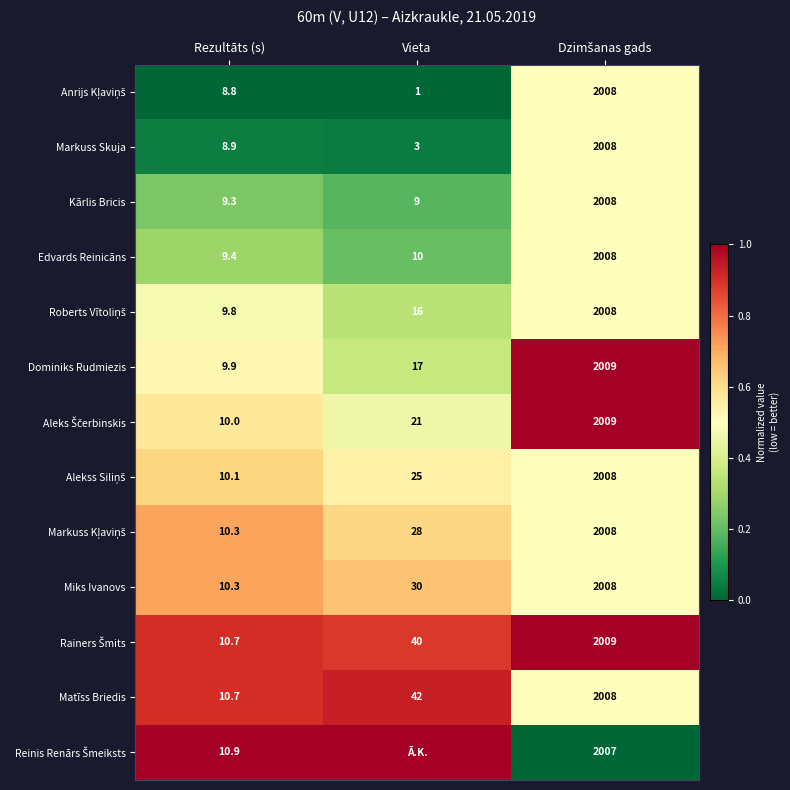

At which category is the sum across all series the highest?

Dzimšanas gads